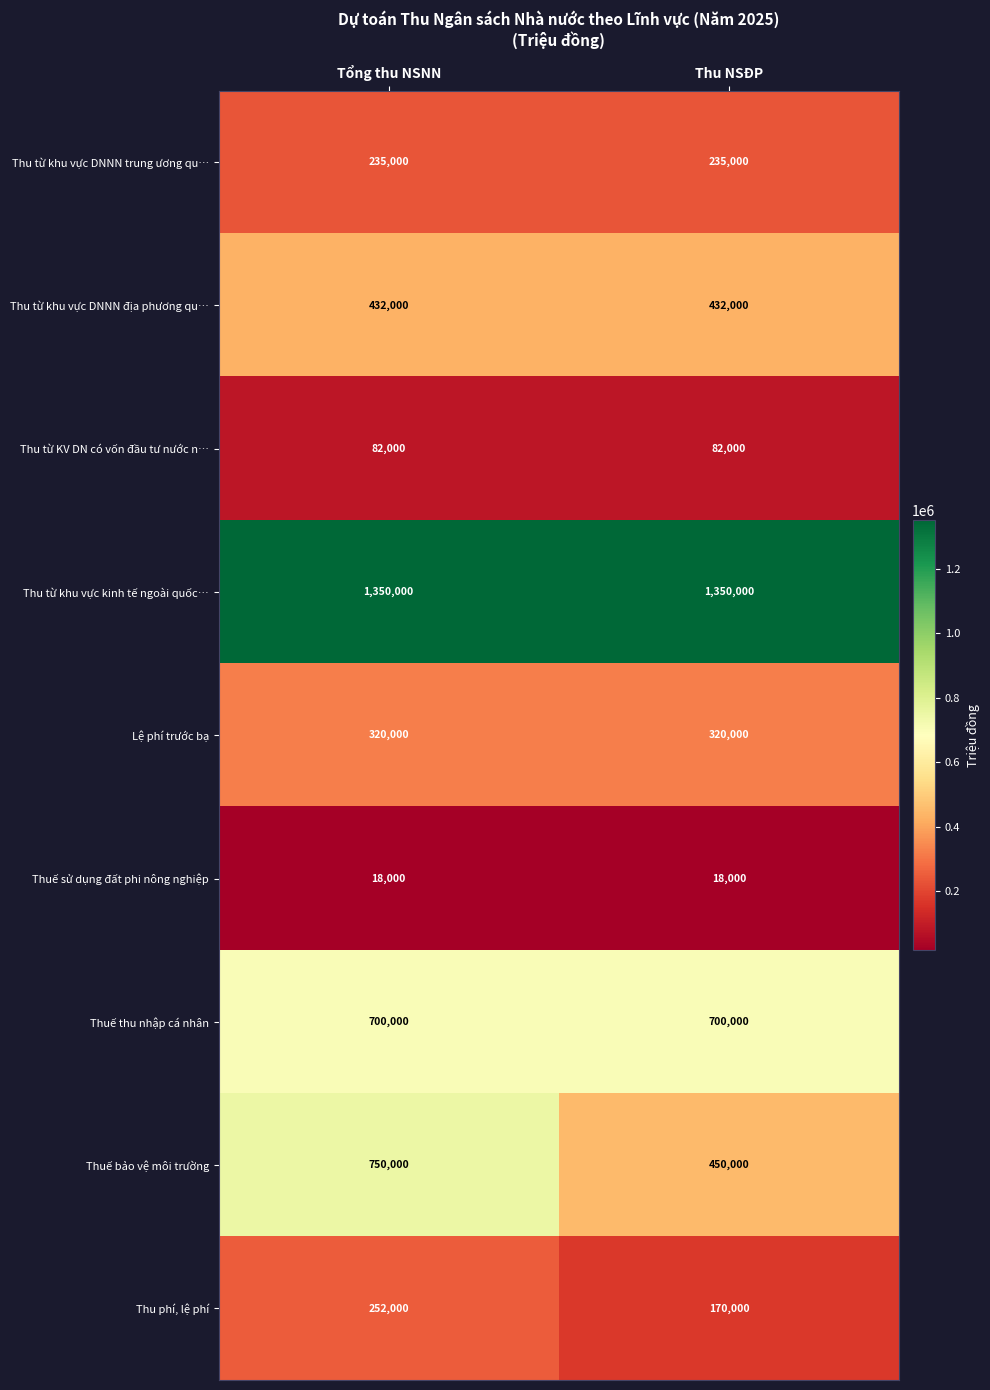

List the series in order of their peak value, highest first.

Thu từ khu vực kinh tế ngoài quốc…, Thuế bảo vệ môi trường, Thuế thu nhập cá nhân, Thu từ khu vực DNNN địa phương qu…, Lệ phí trước bạ, Thu phí, lệ phí, Thu từ khu vực DNNN trung ương qu…, Thu từ KV DN có vốn đầu tư nước n…, Thuế sử dụng đất phi nông nghiệp